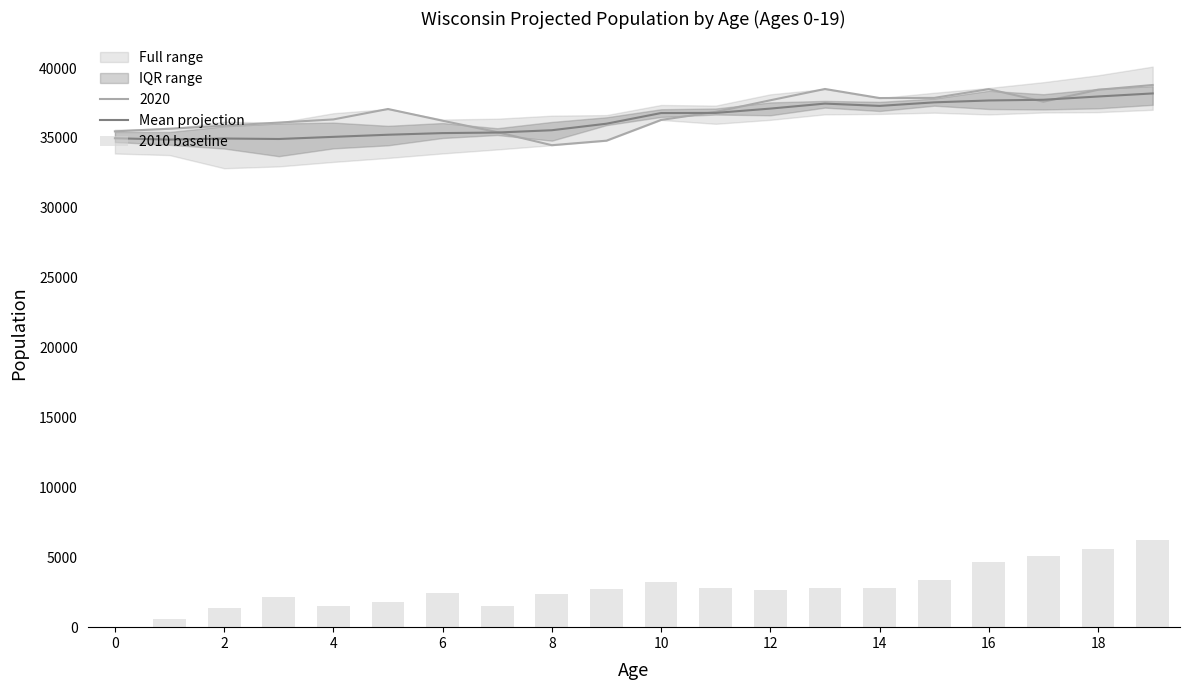

What is the label of the 13th bar from the left?

12